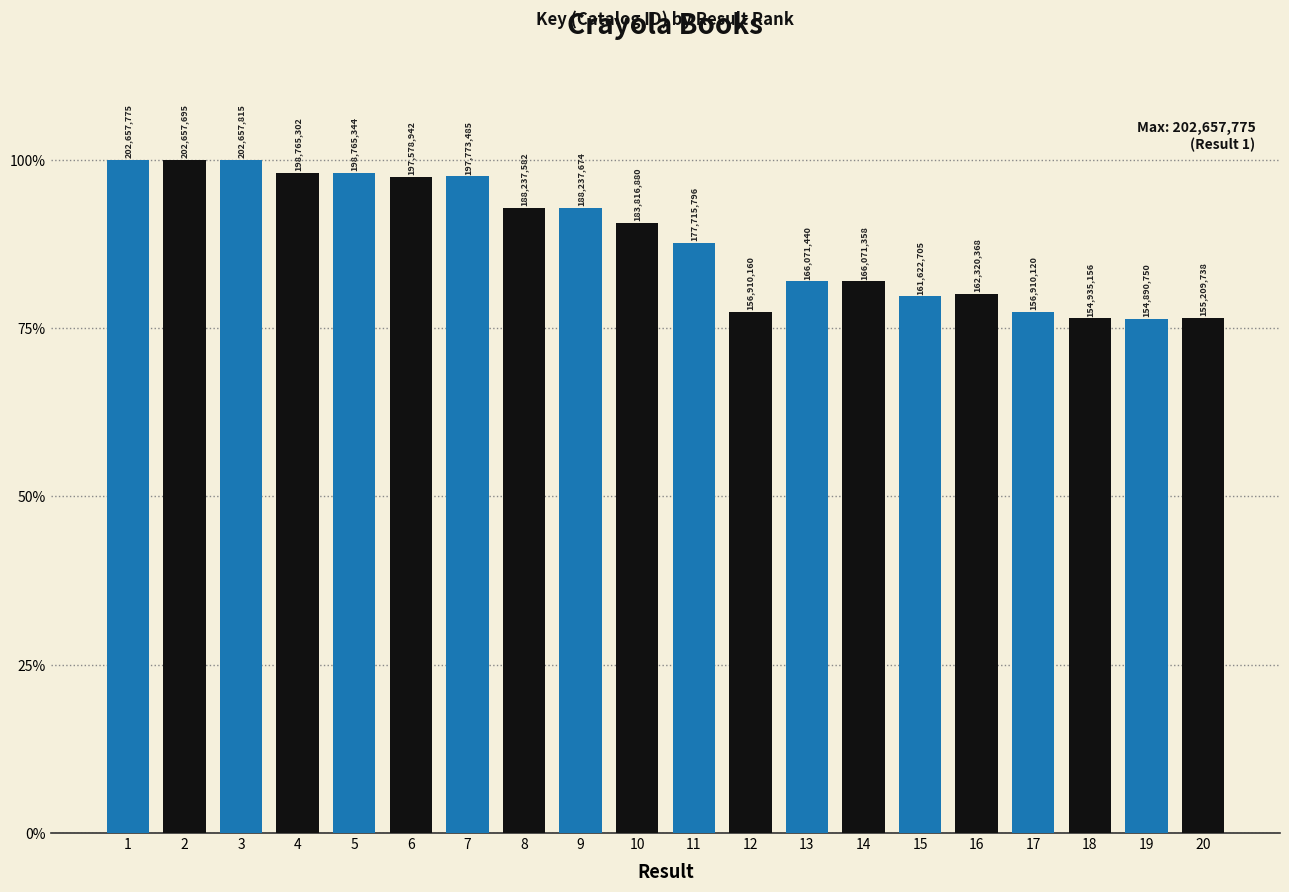

What value does the data have at 18?

76.5